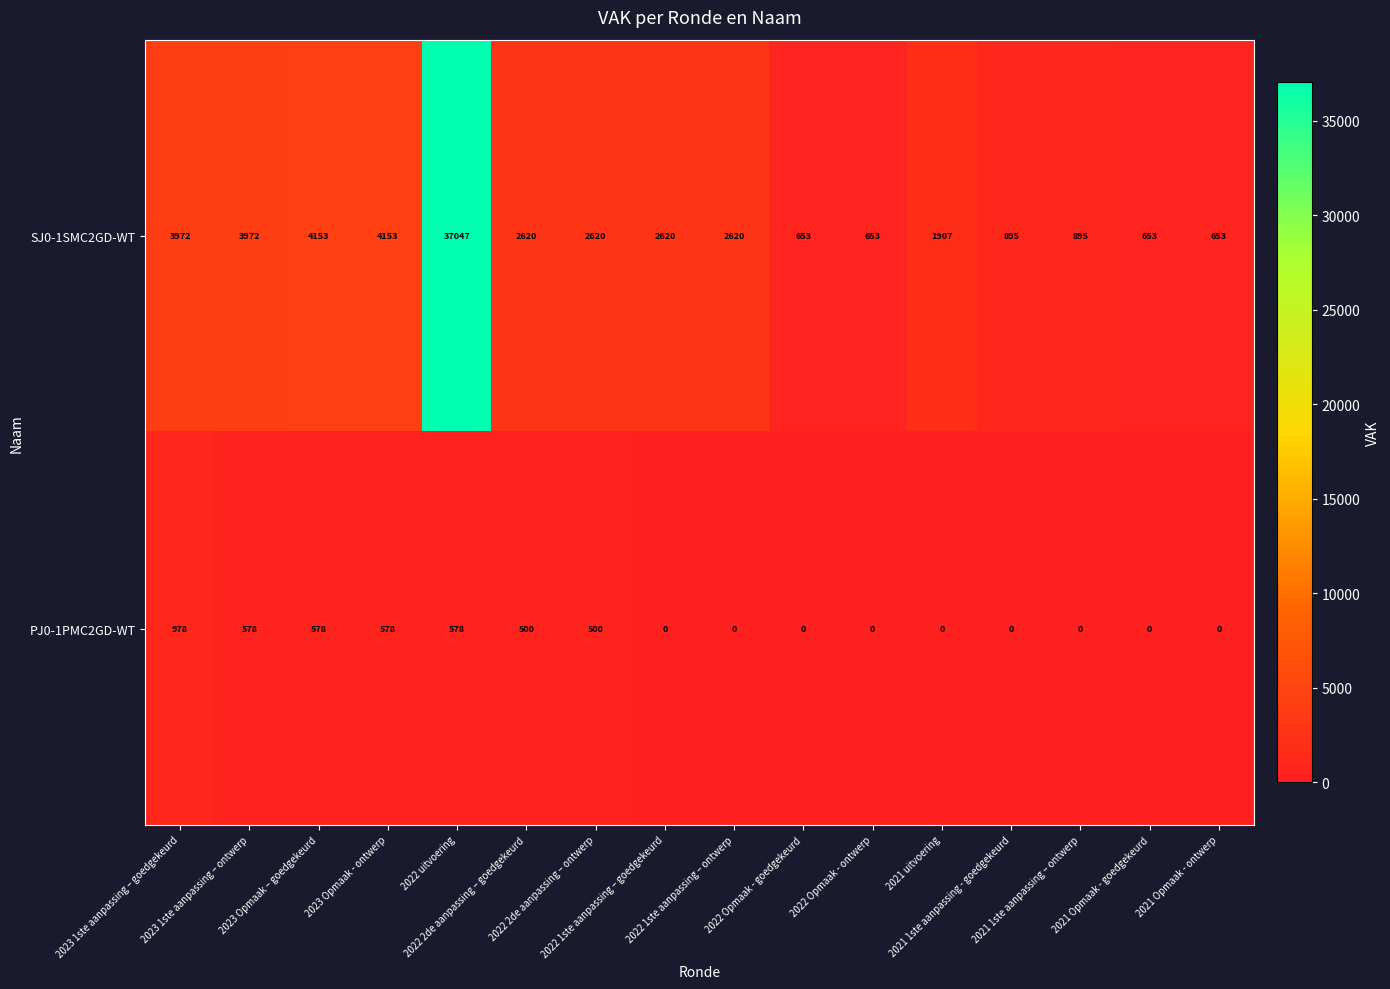

Which series has the largest total across all categories?

SJ0-1SMC2GD-WT